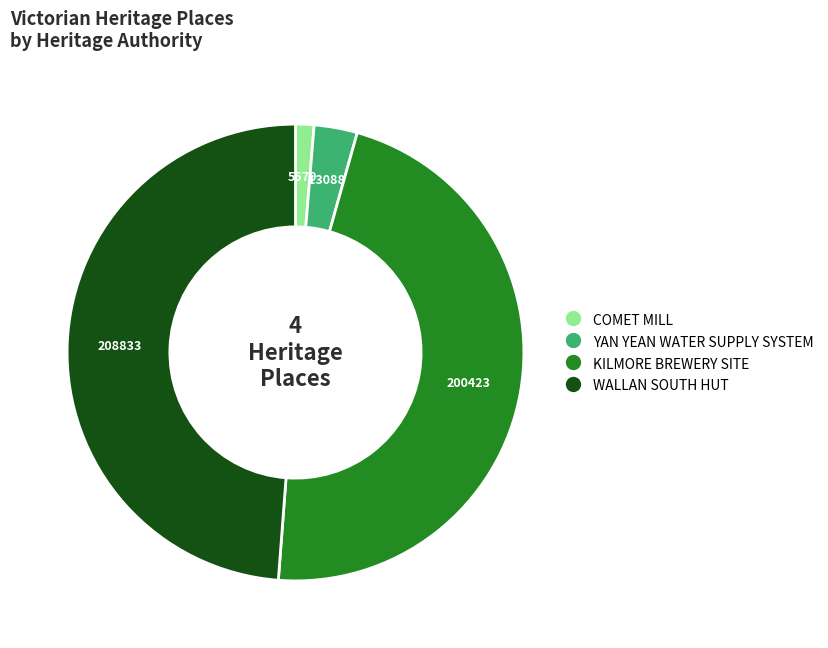

Which category has the biggest portion of the pie?

WALLAN SOUTH HUT